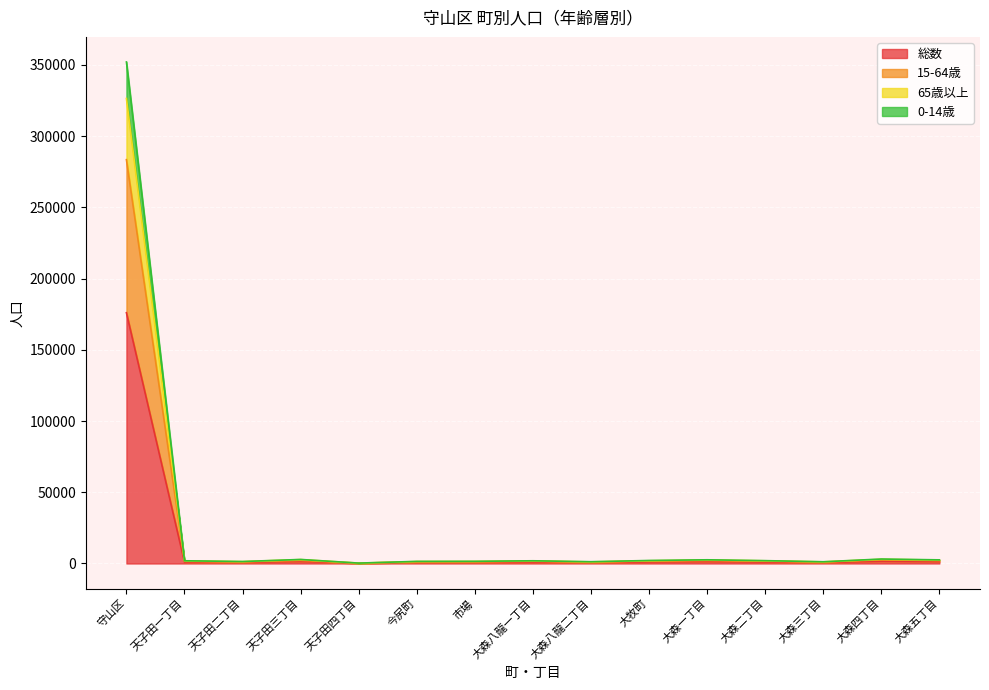

Which has a higher value, 守山区 or 大森一丁目?

守山区